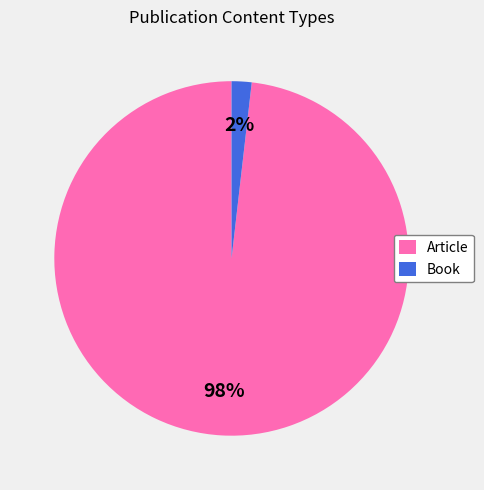

How many slices are in this pie chart?

2